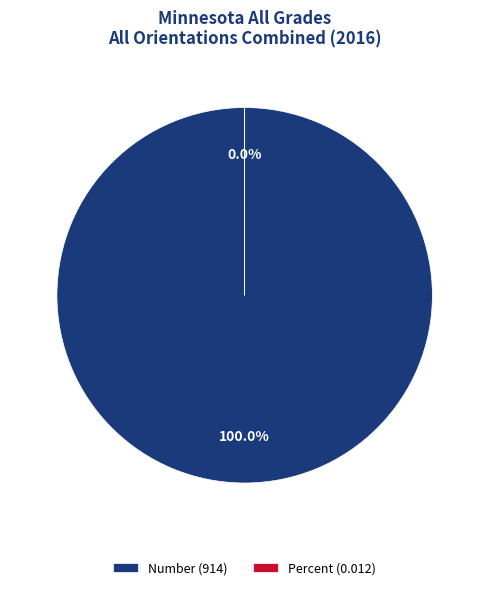

To the nearest percent, what is the difference between the largest and smallest slice percentages?

100%